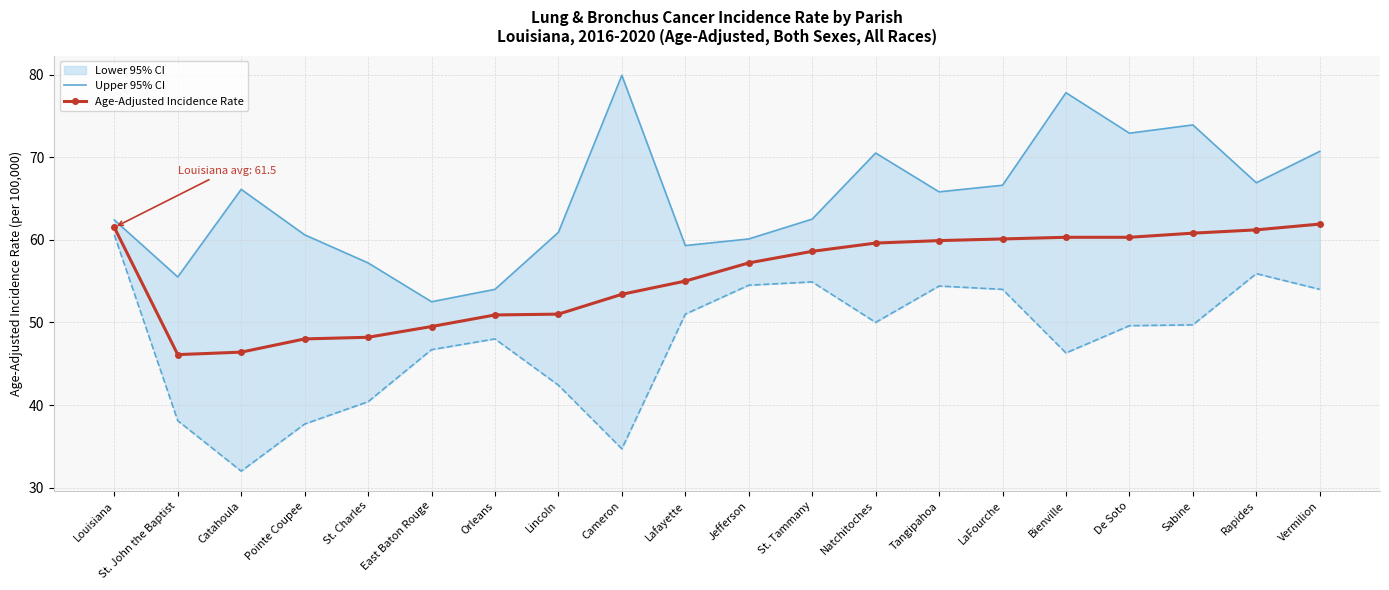

What is the sum of all Age-Adjusted Incidence Rate values?

1109.9